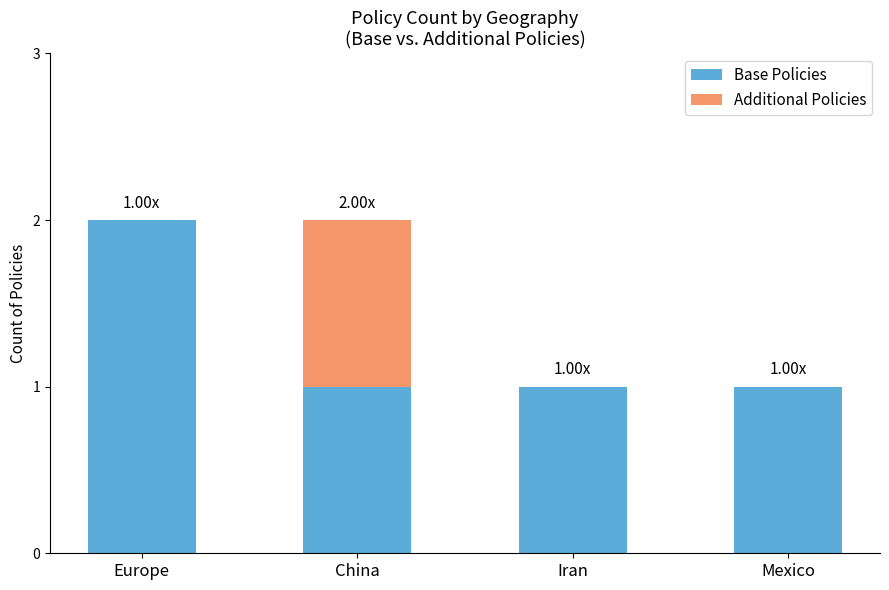

What is the sum of the Base Policies values at China and Europe?

3